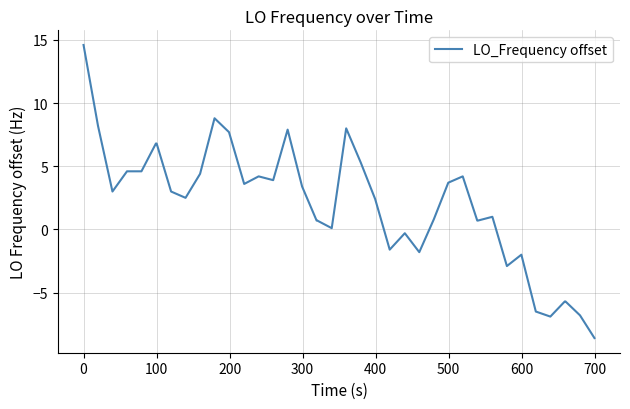

What is the greatest value displayed?

14.6